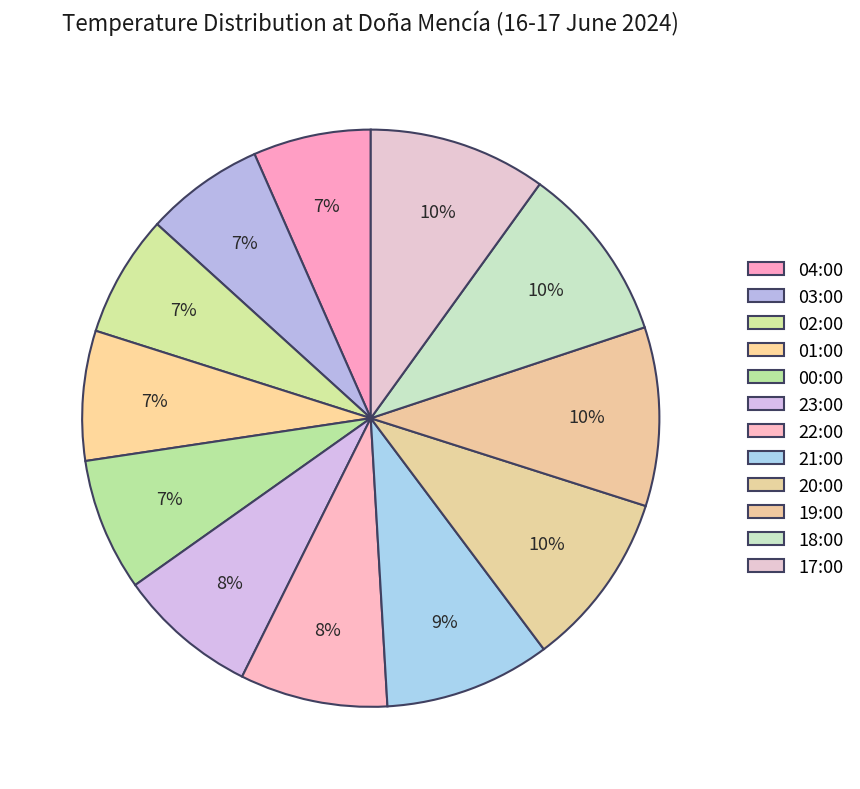

Is there any slice that represents more than half of the pie?

No